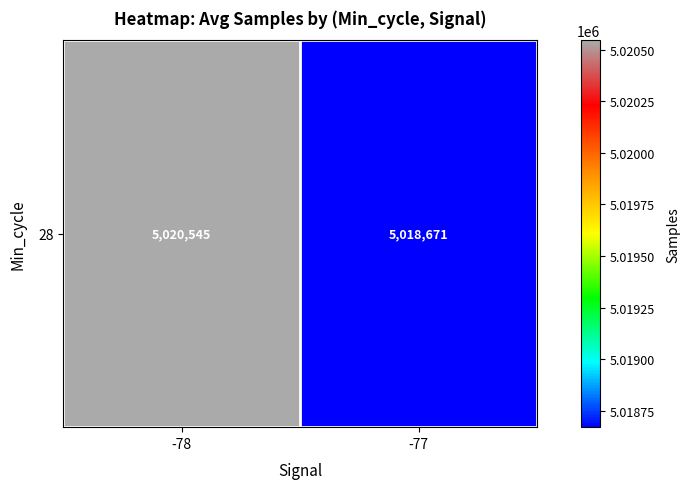

Reading right to left, list all the values displayed in this chart.

5018670.8	5020545.4